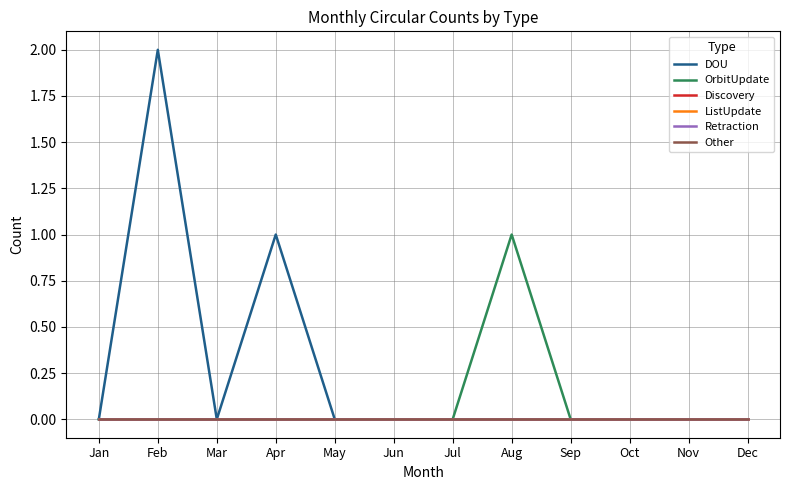

What is the sum of all DOU values?

3